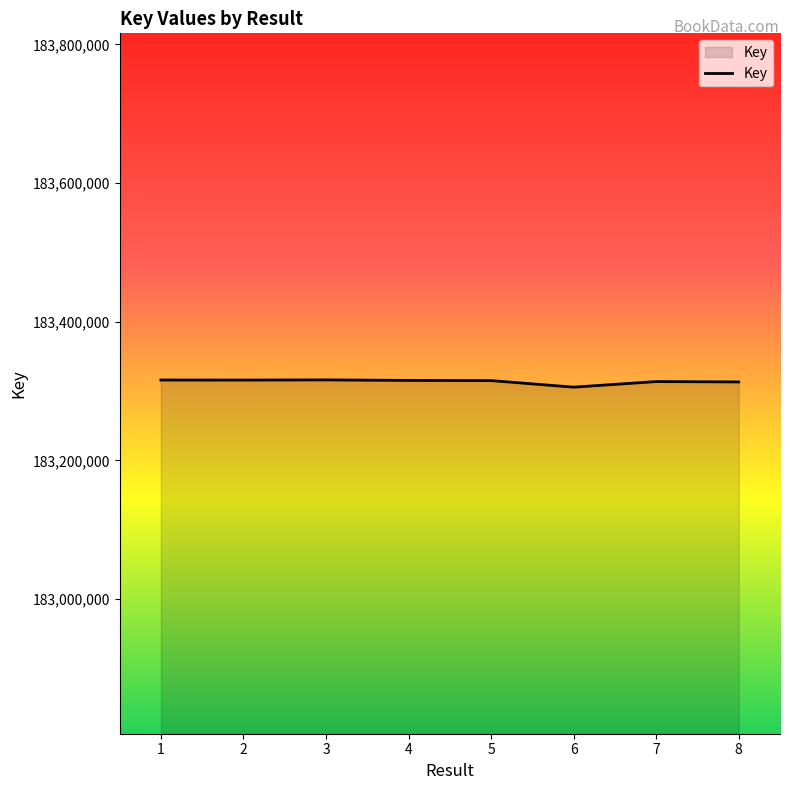

What is the sum of the values at 6 and 5?

366620601